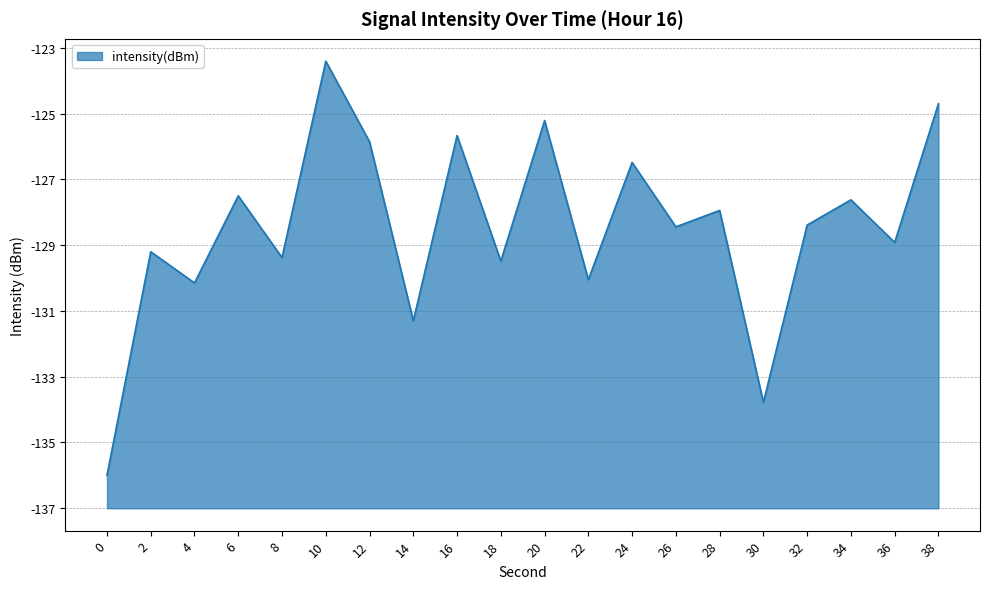

Rank the categories by value from lowest to highest.

0, 30, 14, 4, 22, 18, 8, 2, 36, 26, 32, 28, 34, 6, 24, 12, 16, 20, 38, 10